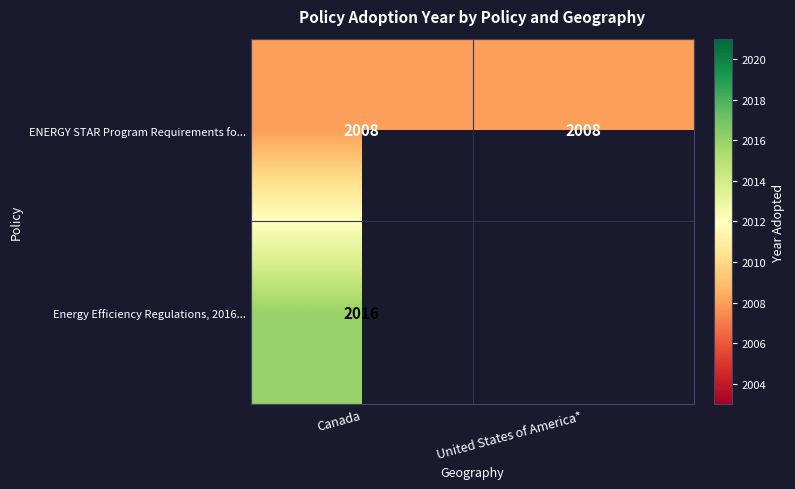

List the series in order of their overall mean, highest first.

Energy Efficiency Regulations, 2016..., ENERGY STAR Program Requirements fo...